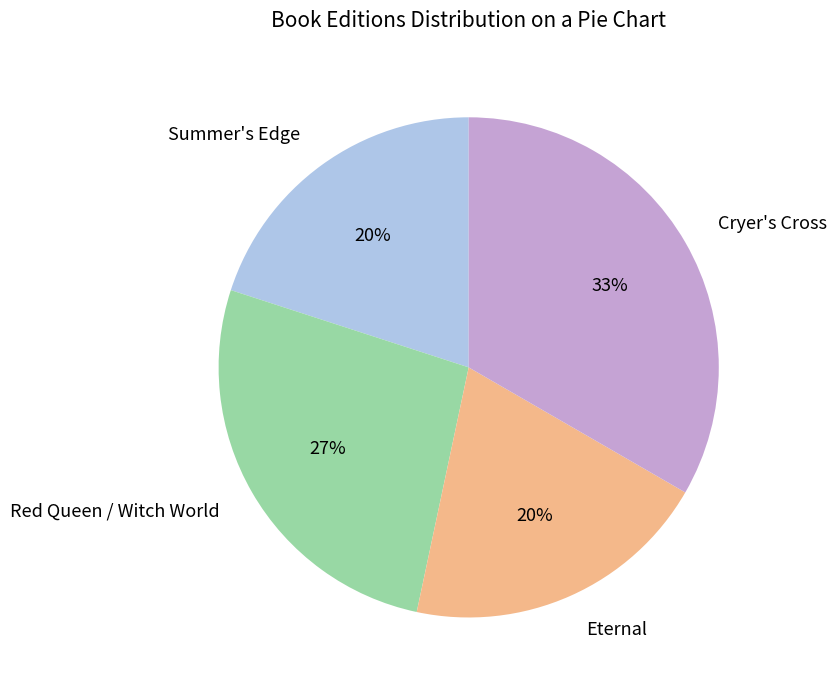

Do Red Queen / Witch World and Cryer's Cross together represent more than half of the pie?

Yes